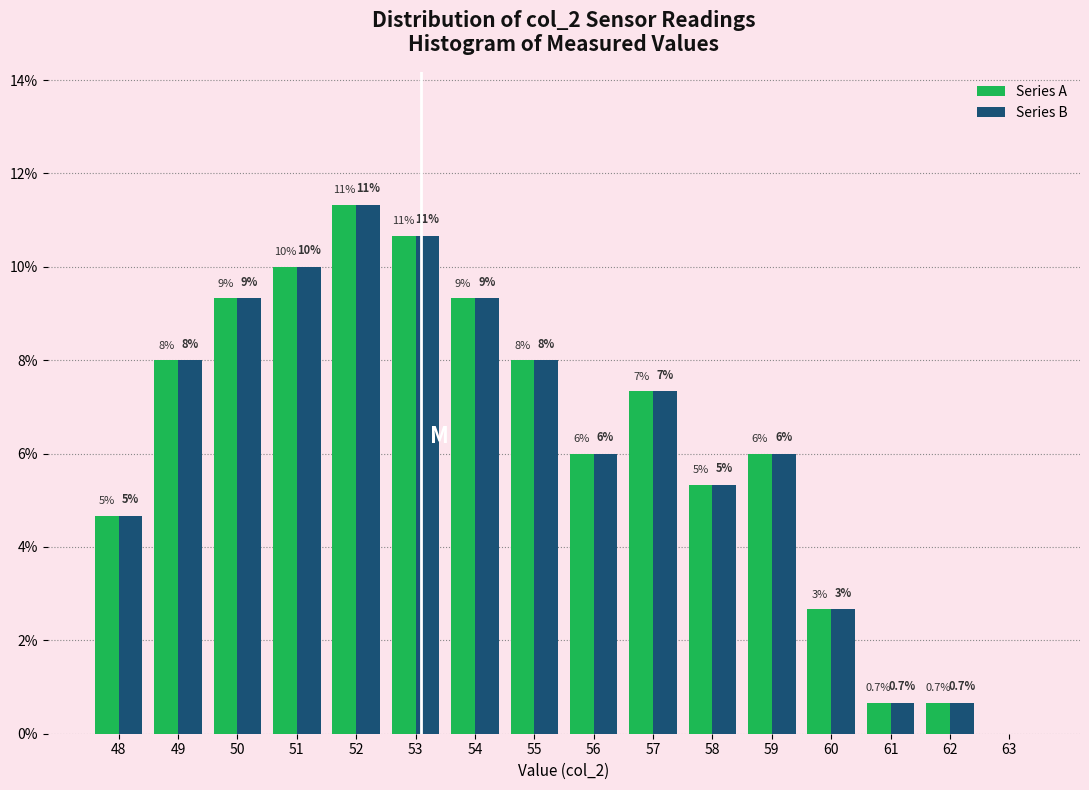

What are all the series names shown in the legend?

Series A, Series B